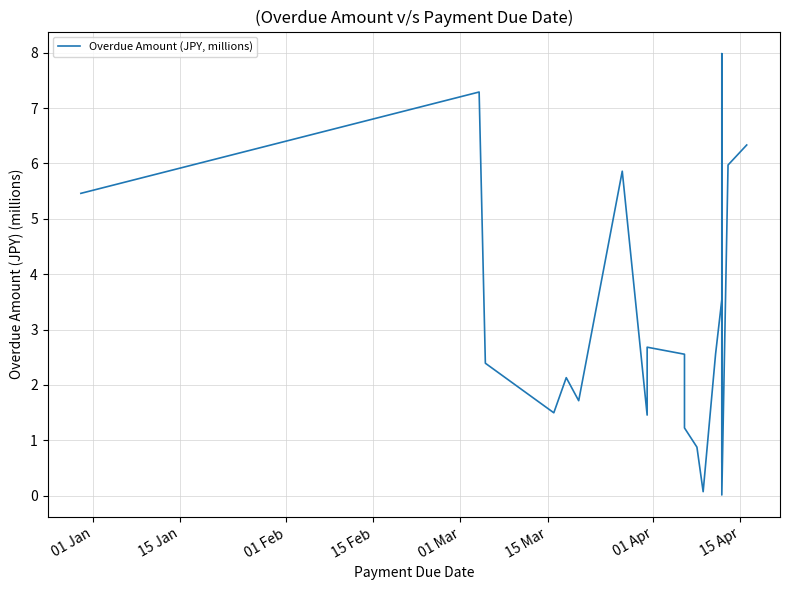

What is the difference between the second highest and minimum values?

7.3